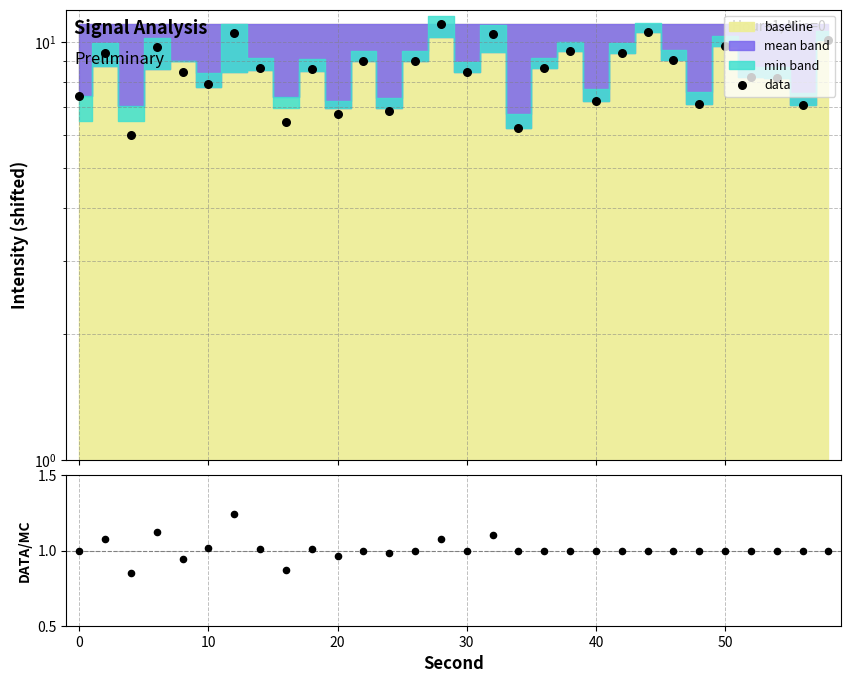

Which series has the largest Y range (max minus min)?

data